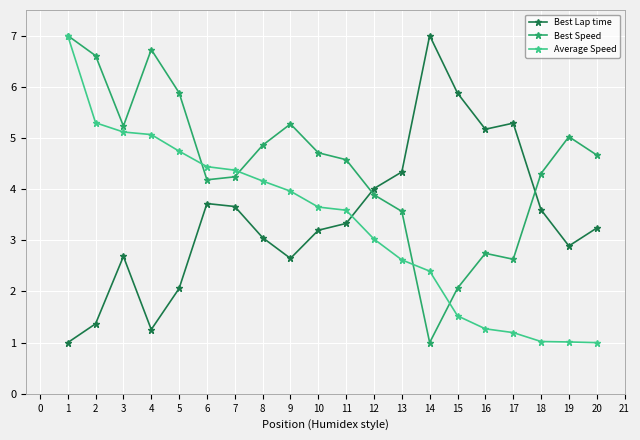

Reading right to left, transcribe all the data shown in this chart.

Best Lap time: 3.2	2.9	3.6	5.3	5.2	5.9	7.0	4.3	4.0	3.3	3.2	2.6	3.1	3.7	3.7	2.1	1.3	2.7	1.4	1.0
Best Speed: 4.7	5.0	4.3	2.6	2.7	2.1	1.0	3.6	3.9	4.6	4.7	5.3	4.9	4.2	4.2	5.9	6.7	5.2	6.6	7.0
Average Speed: 1.0	1.0	1.0	1.2	1.3	1.5	2.4	2.6	3.0	3.6	3.6	4.0	4.2	4.4	4.4	4.7	5.1	5.1	5.3	7.0